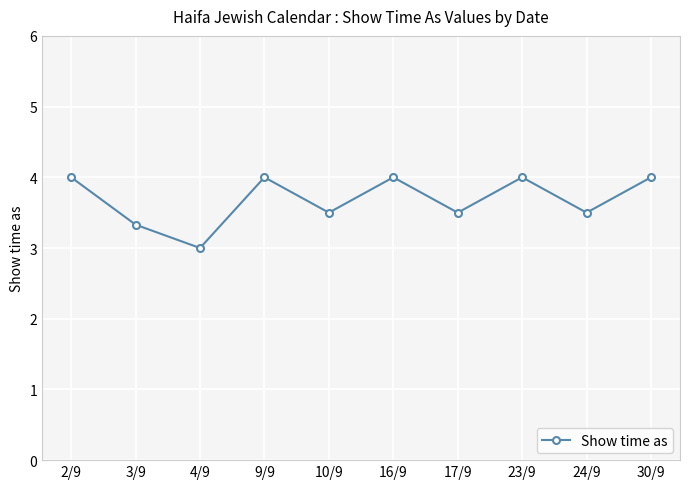

Between 24/9 and 3/9, which is larger?

24/9